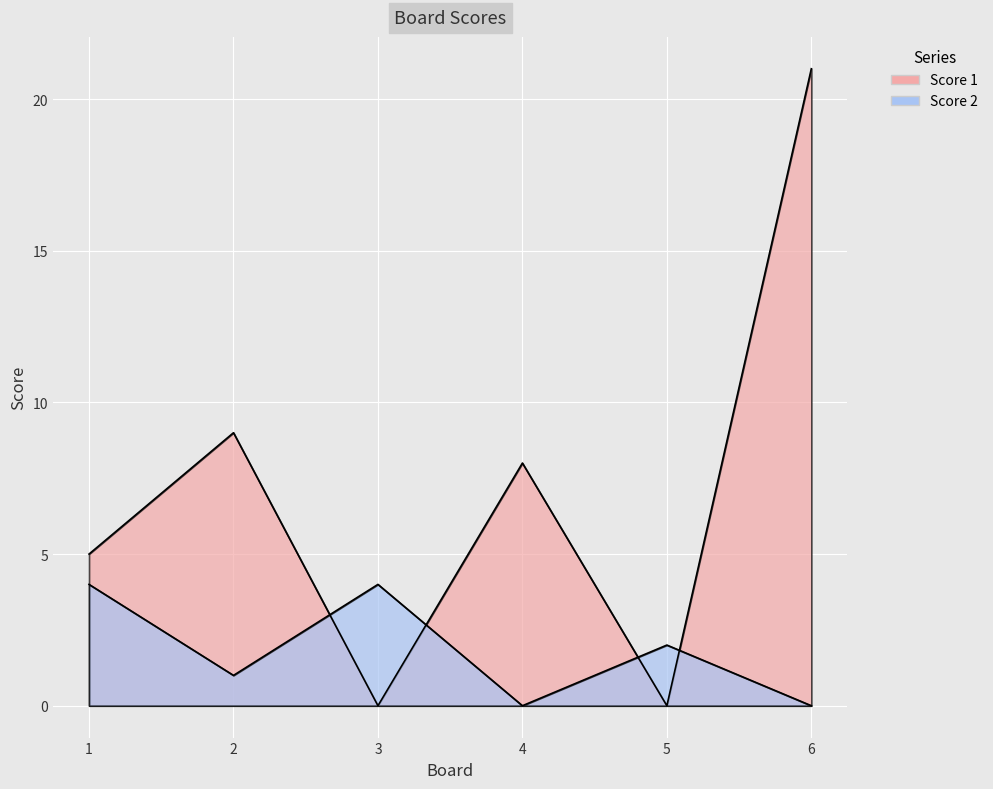

At which label does Score 2 first exceed 2?

1